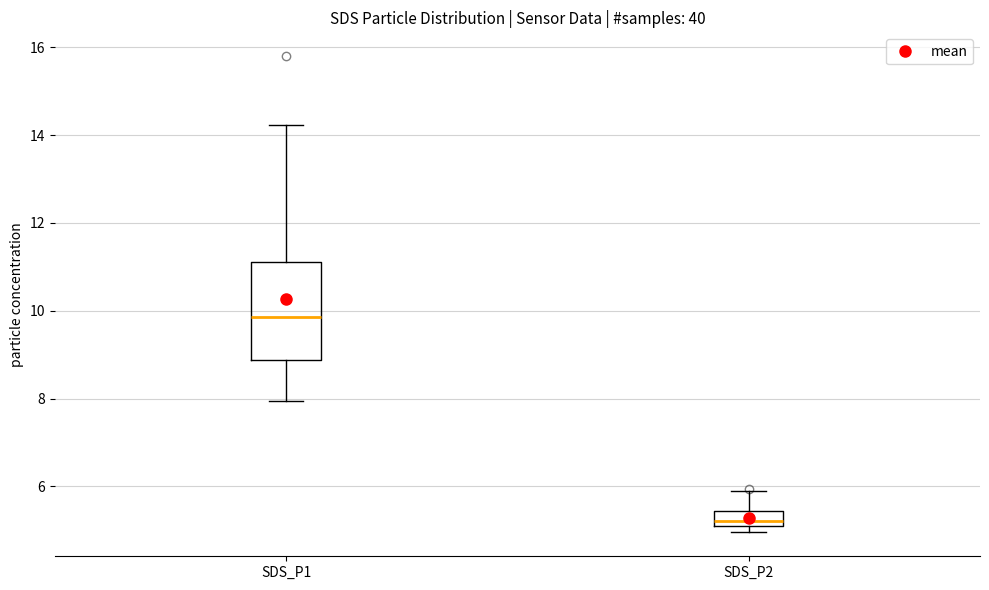

Where is the upper edge of the box for SDS_P1 on the y-axis? The values are not printed on the chart, so give them approximately, as read against the axis.

11.2